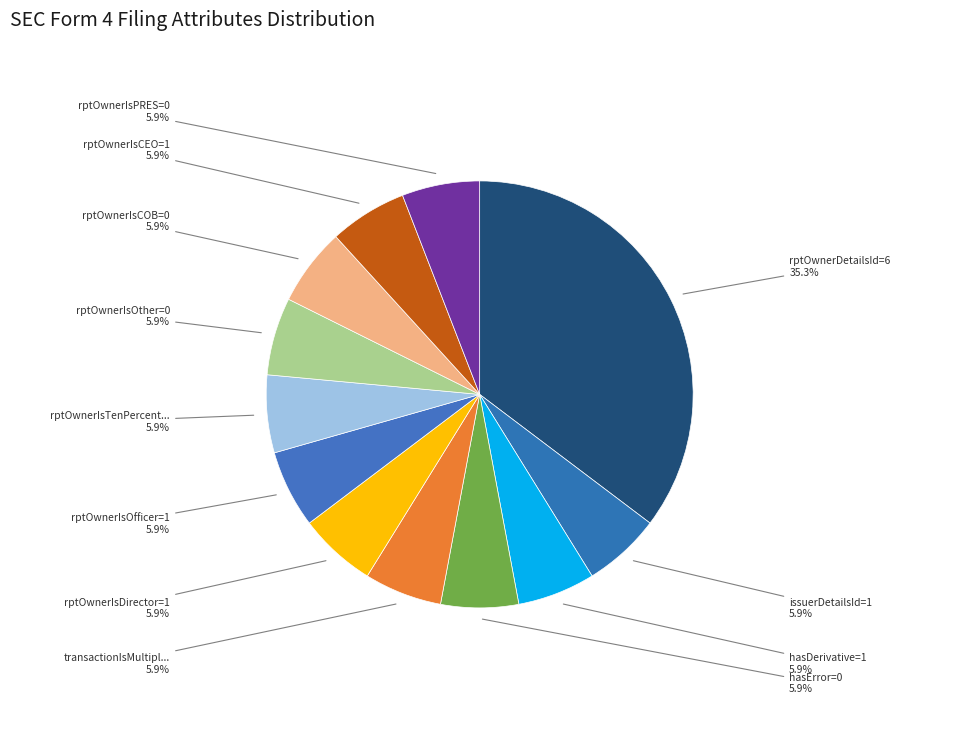

What portion of the pie excludes rptOwnerIsCOB=0?

94.1%